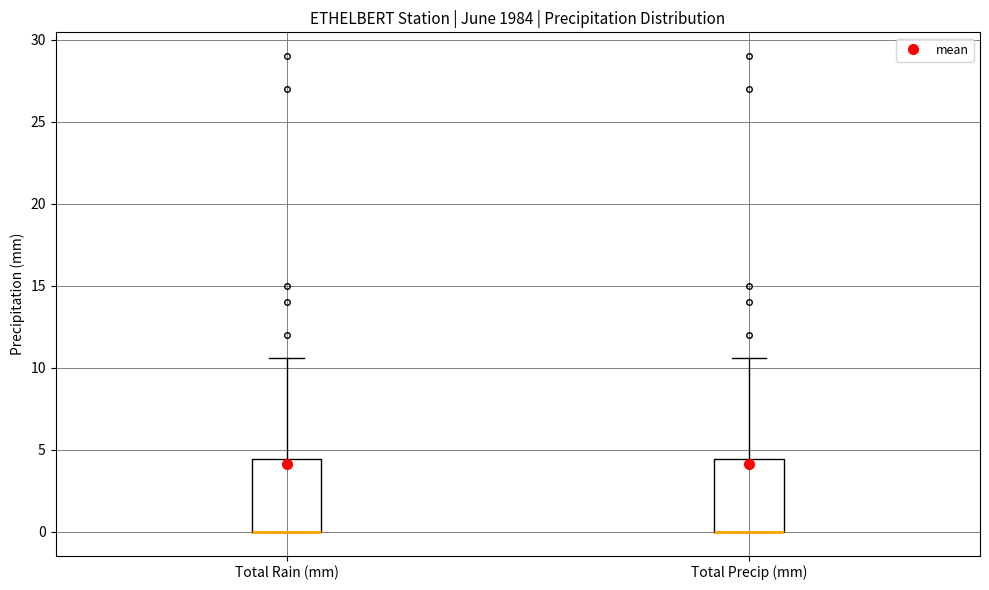

Where is the lower edge of the box for Total Rain (mm) on the y-axis? The values are not printed on the chart, so give them approximately, as read against the axis.

0.0